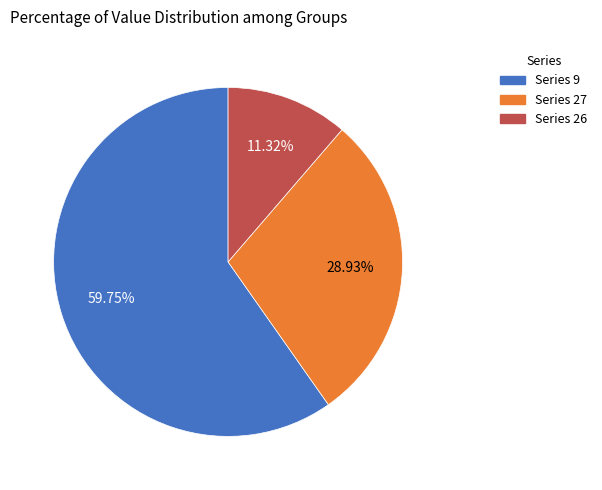

Is there a majority slice in this chart?

Yes